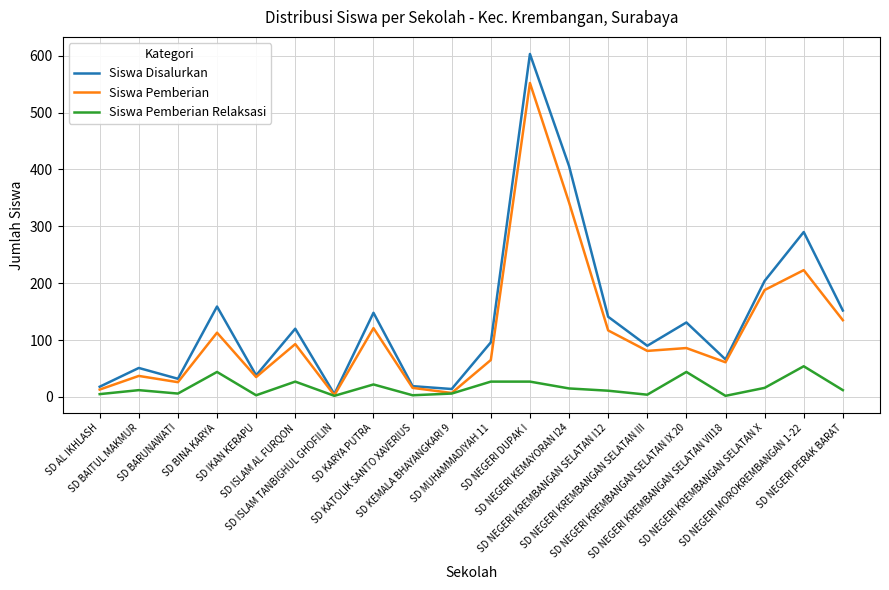

Which series has the largest range (max minus min)?

Siswa Disalurkan